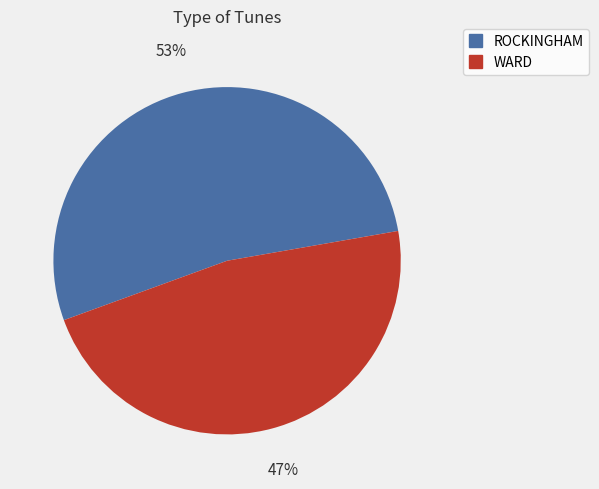

Approximately how many times larger is the value at ROCKINGHAM compared to WARD?

1.1